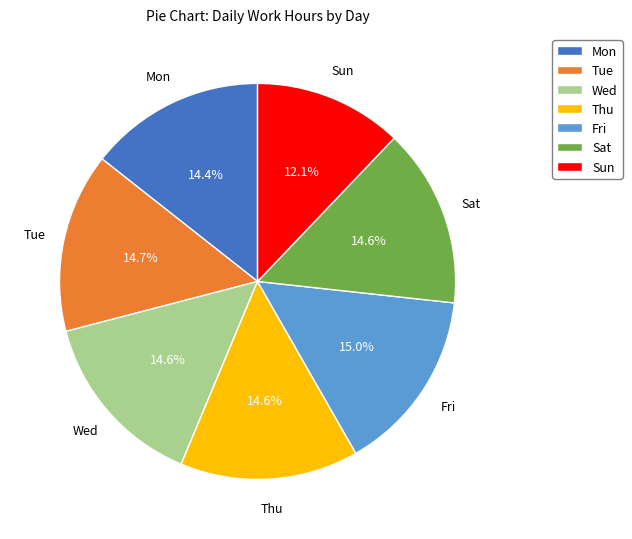

What is the smallest slice in the pie chart?

Sun